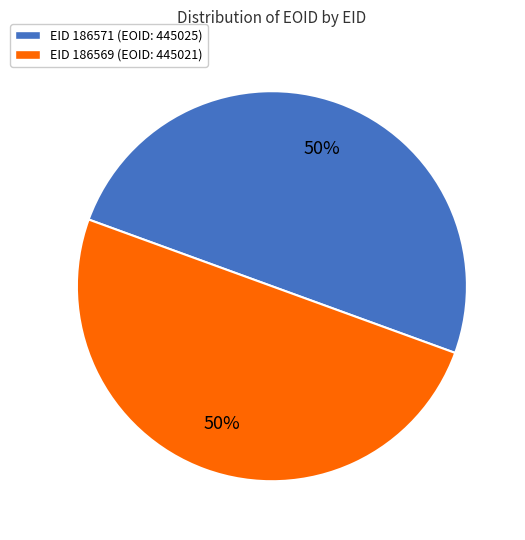

To the nearest percent, what is the average slice percentage?

50%